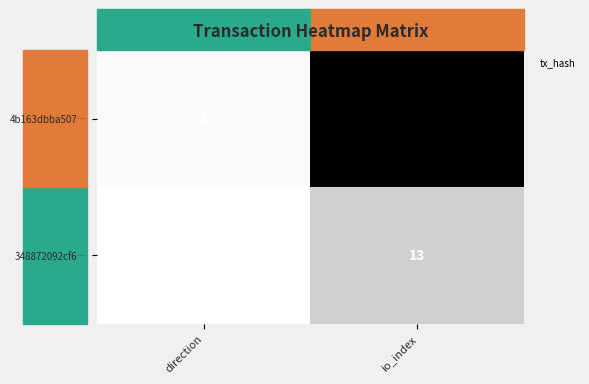

True or false: the data shows 0.1 at direction.

False